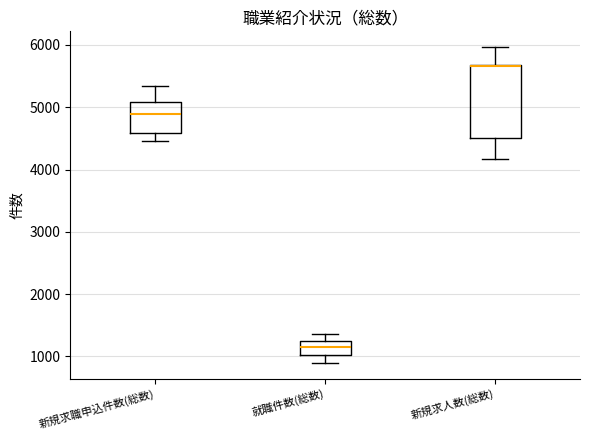

Where is the upper edge of the box for 新規求人数(総数) on the y-axis? The values are not printed on the chart, so give them approximately, as read against the axis.

5700